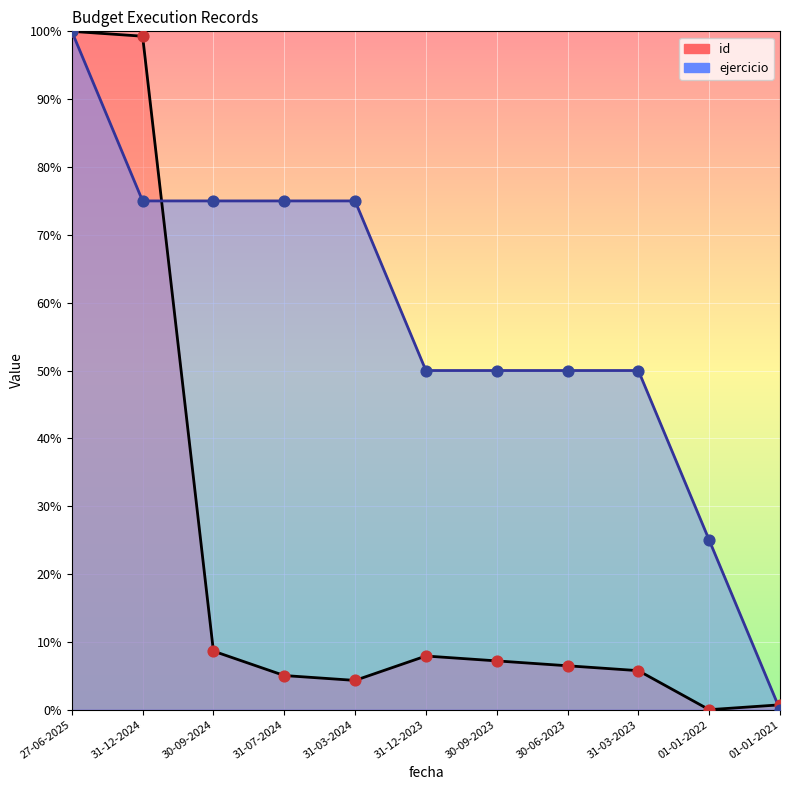

Is the value of id at 30-09-2024 greater than the value of ejercicio at 01-01-2021?

Yes